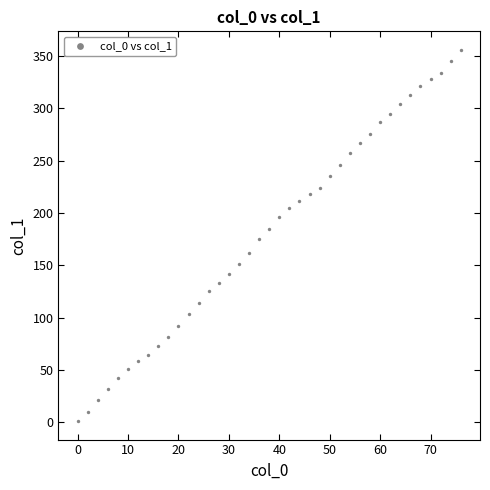

What is the range of X values (max minus min)?

76